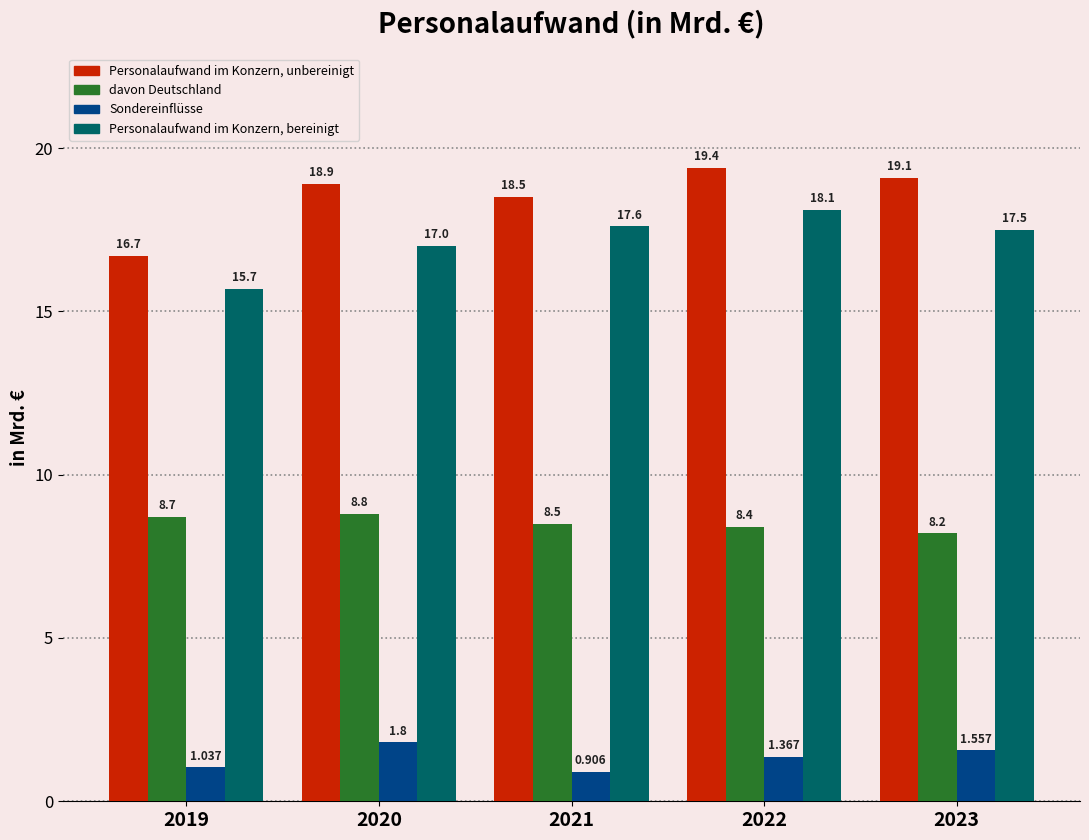

Which series has the largest range (max minus min)?

Personalaufwand im Konzern, unbereinigt